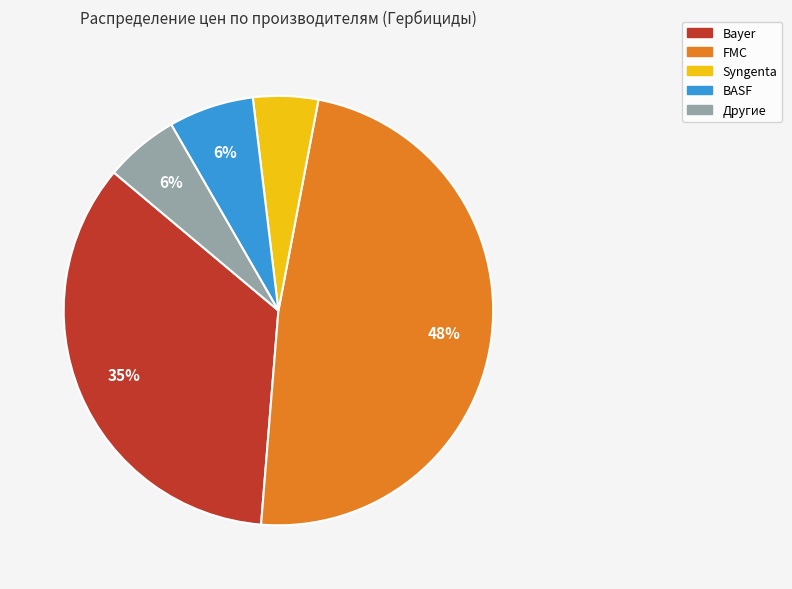

To the nearest percent, what is the average slice percentage?

20%